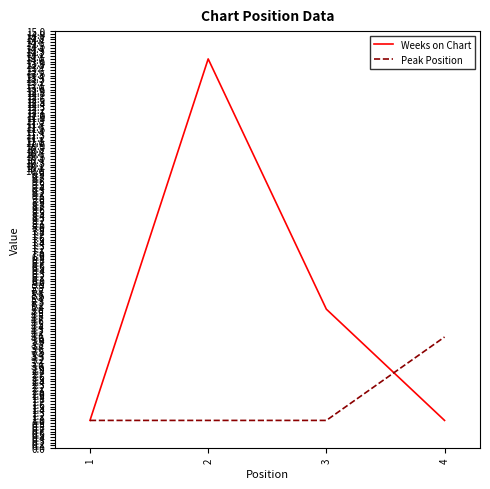

Which series has the largest total across all categories?

Weeks on Chart